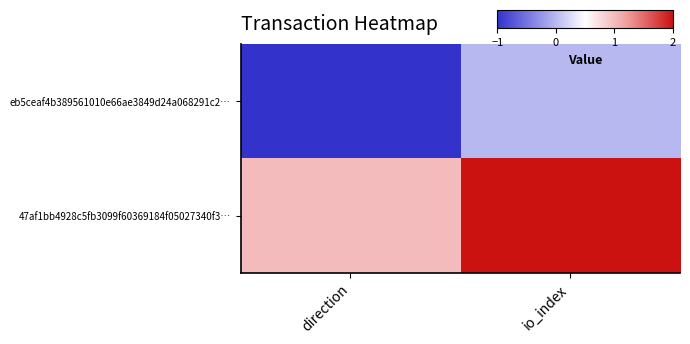

At which category is the sum across all series the highest?

io_index